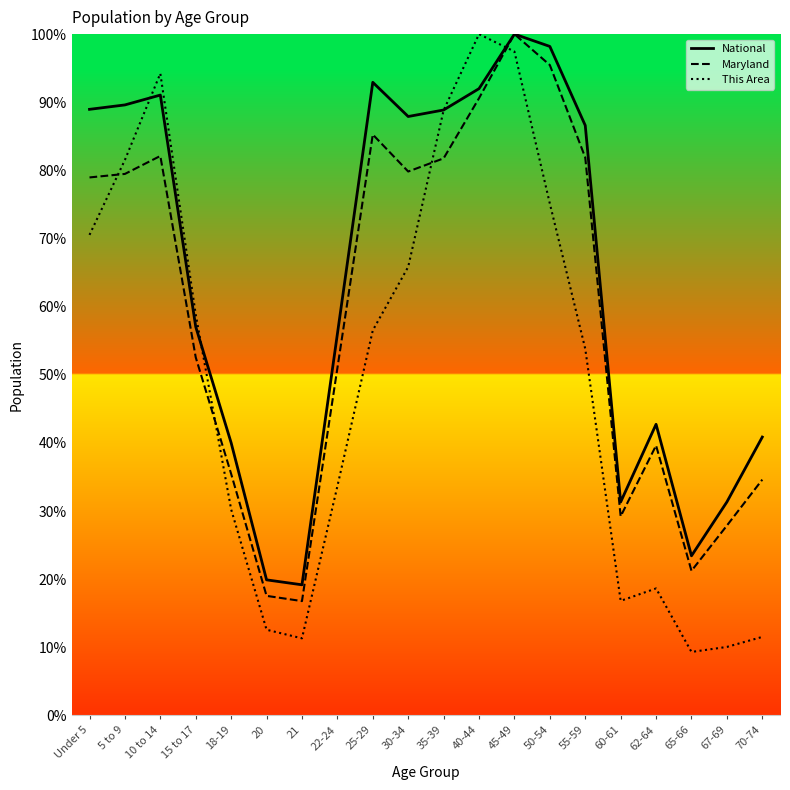

True or false: Maryland and National intersect in this chart.

False